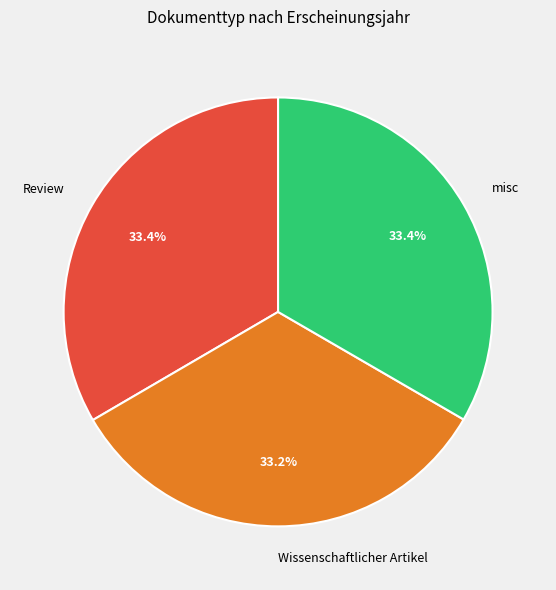

To the nearest percent, what is the combined percentage of misc and Wissenschaftlicher Artikel?

67%